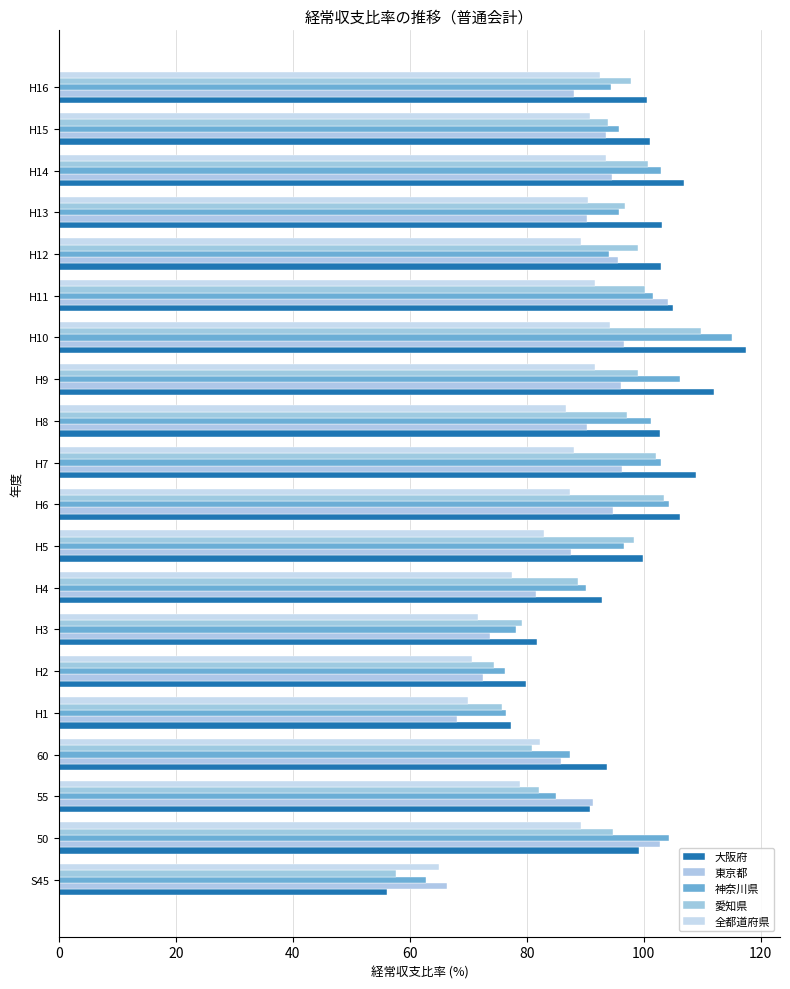

What are all the series names shown in the legend?

大阪府, 東京都, 神奈川県, 愛知県, 全都道府県